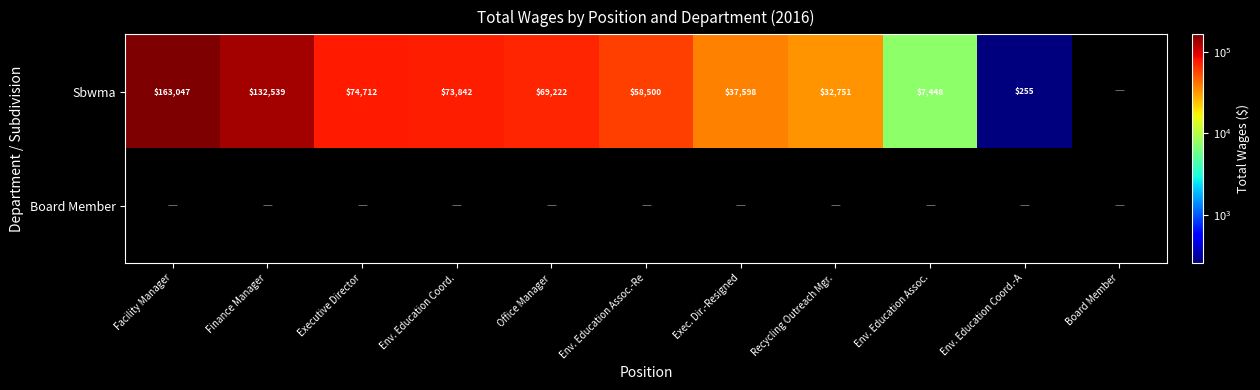

What is the minimum value shown in the chart?

255.0